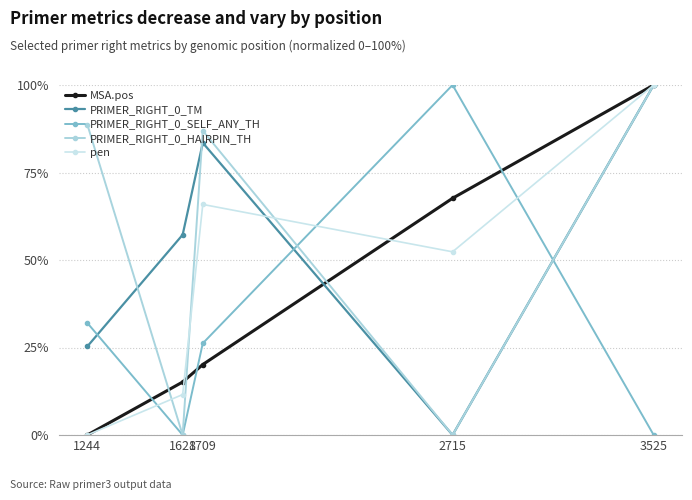

True or false: PRIMER_RIGHT_0_SELF_ANY_TH and PRIMER_RIGHT_0_HAIRPIN_TH cross at least once.

True